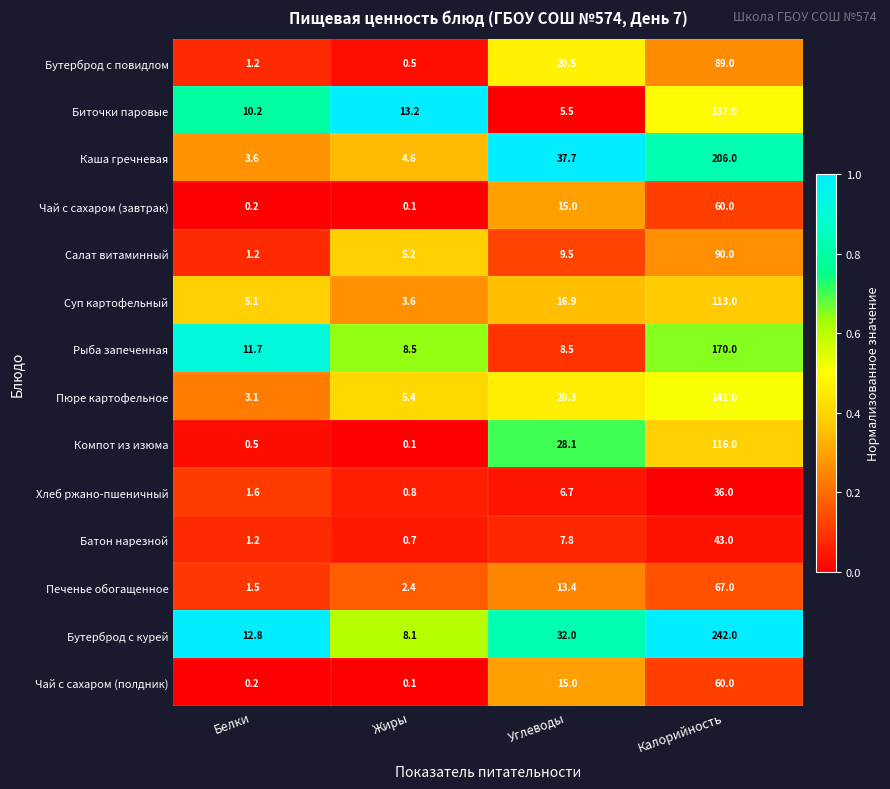

Which series has the widest spread of values?

Бутерброд с курей